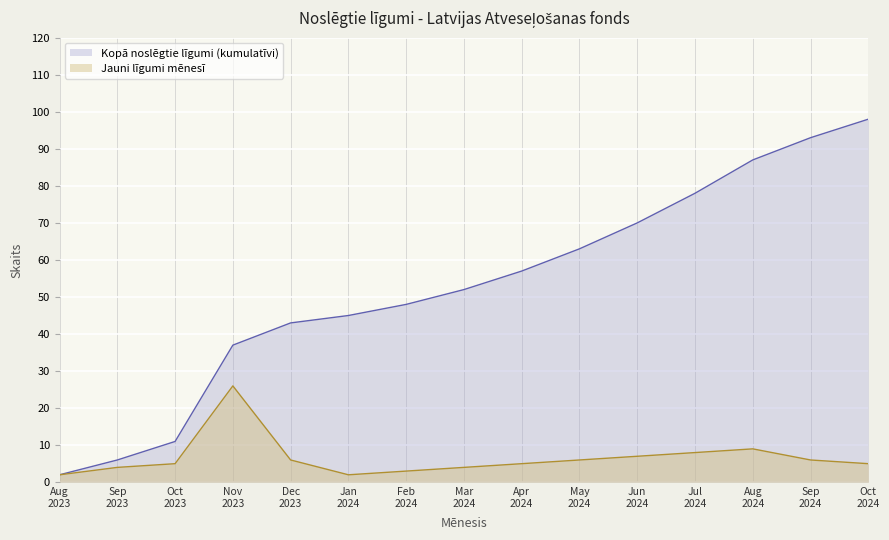

Which series has the widest spread of values?

Kopā noslēgtie līgumi (kumulatīvi)